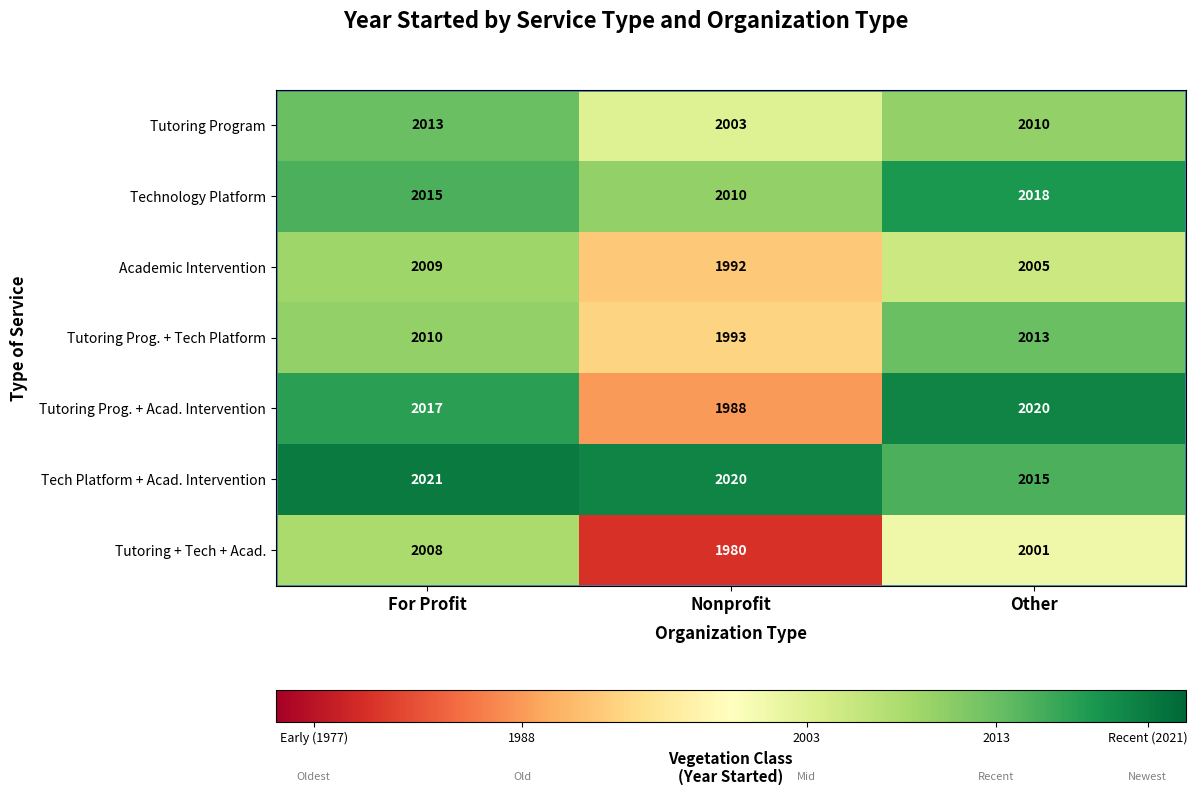

What is the total value across all series at Nonprofit?

13986